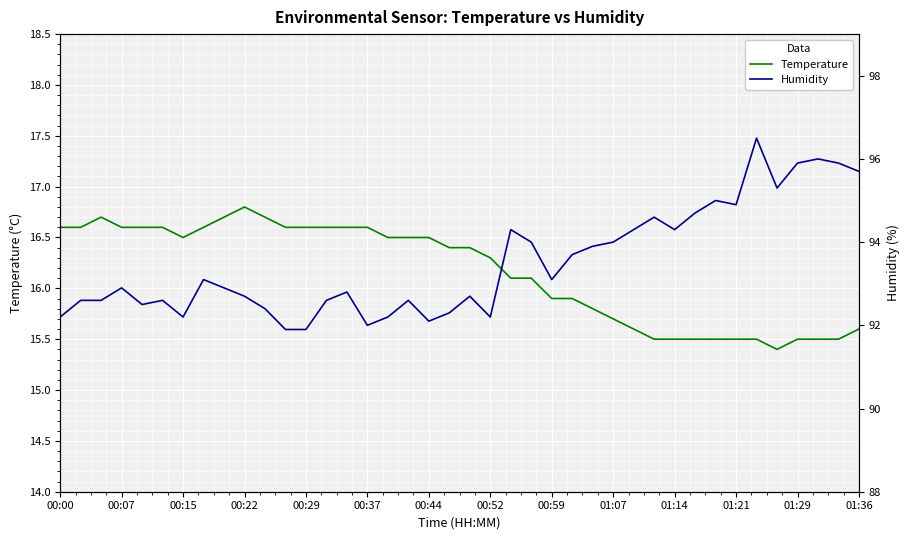

What is the total value across all series at 31?

110.2